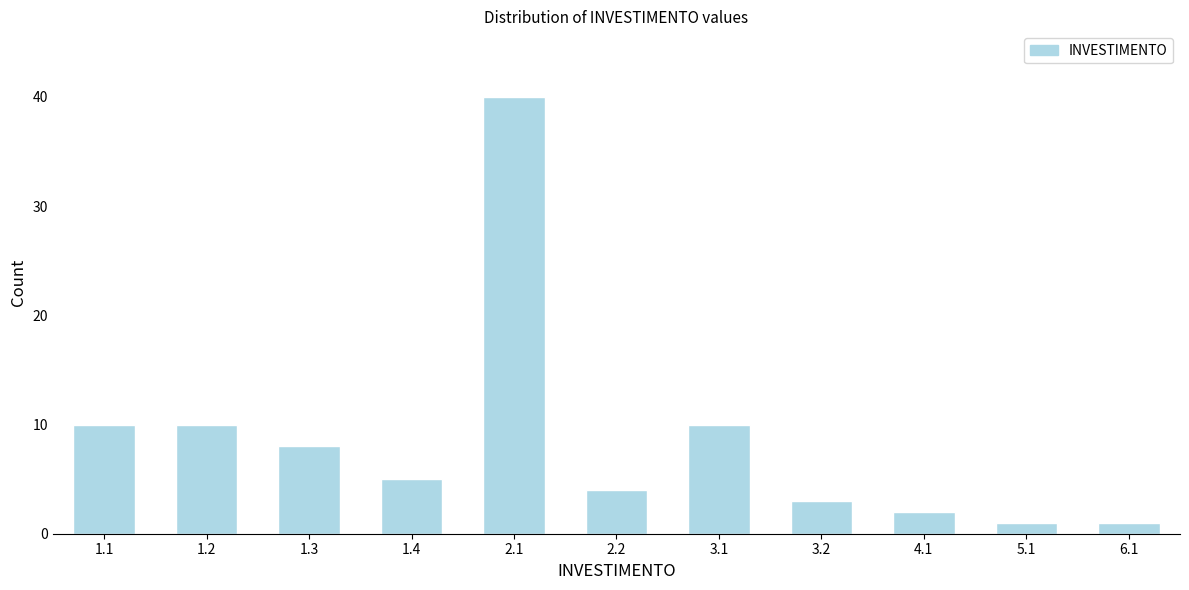

Reading left to right, list all the values displayed in this chart.

10	10	8	5	40	4	10	3	2	1	1